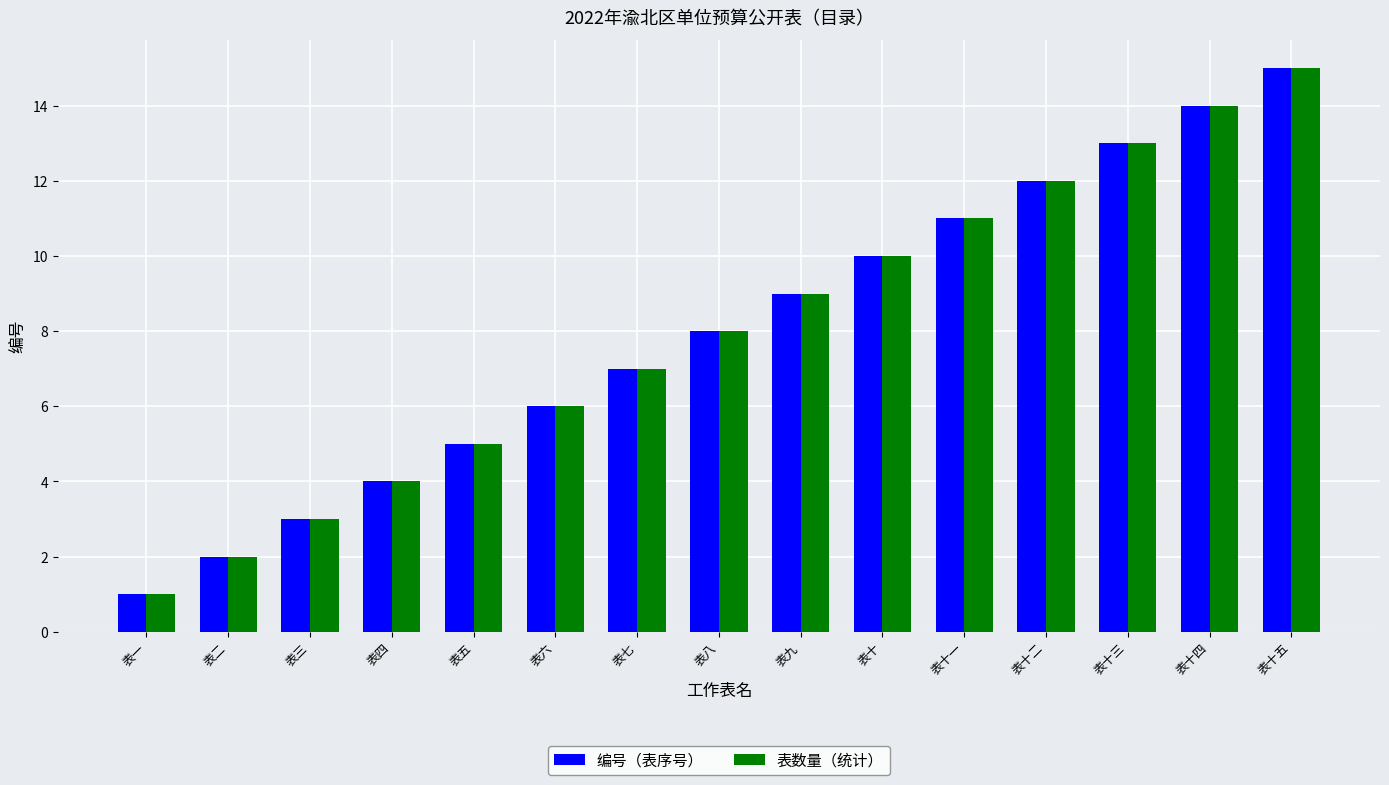

At which category is the sum across all series the highest?

表十五